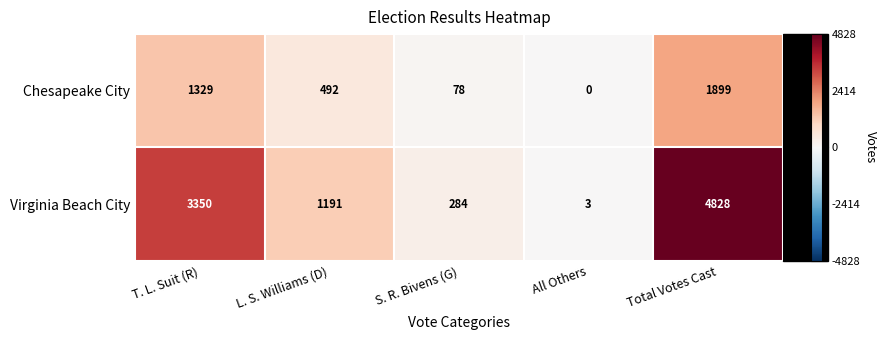

The Virginia Beach City series shows 267 at L. S. Williams (D). True or false?

False